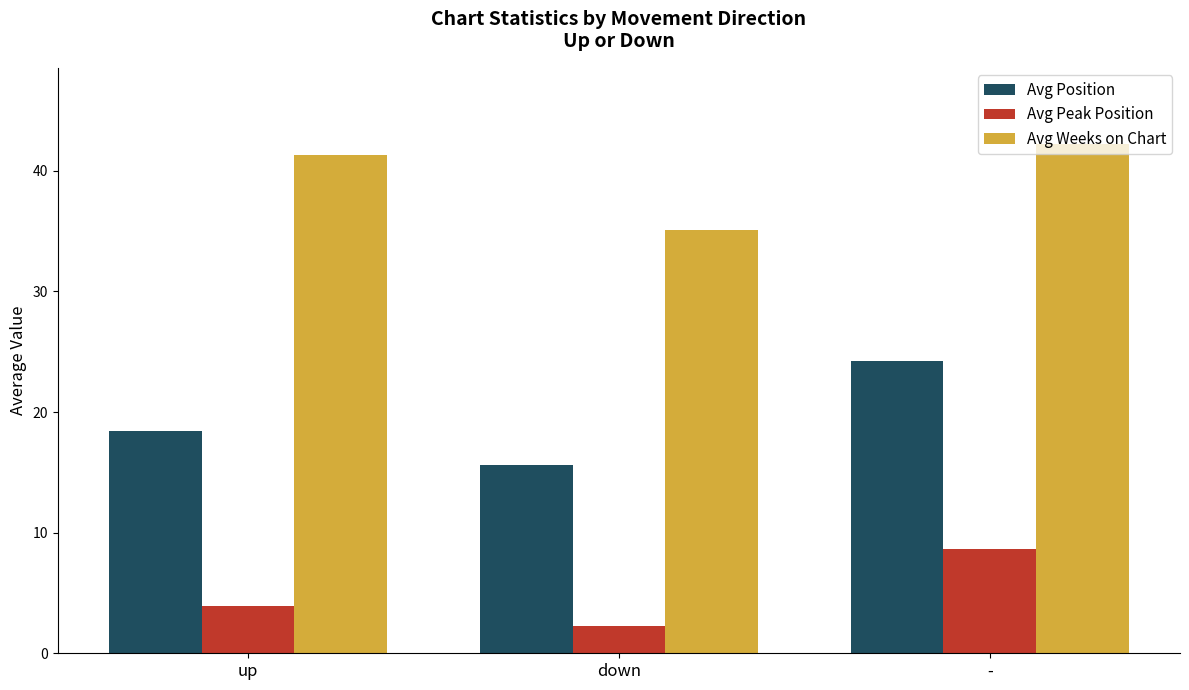

Which series changed the most between up and -?

Avg Position